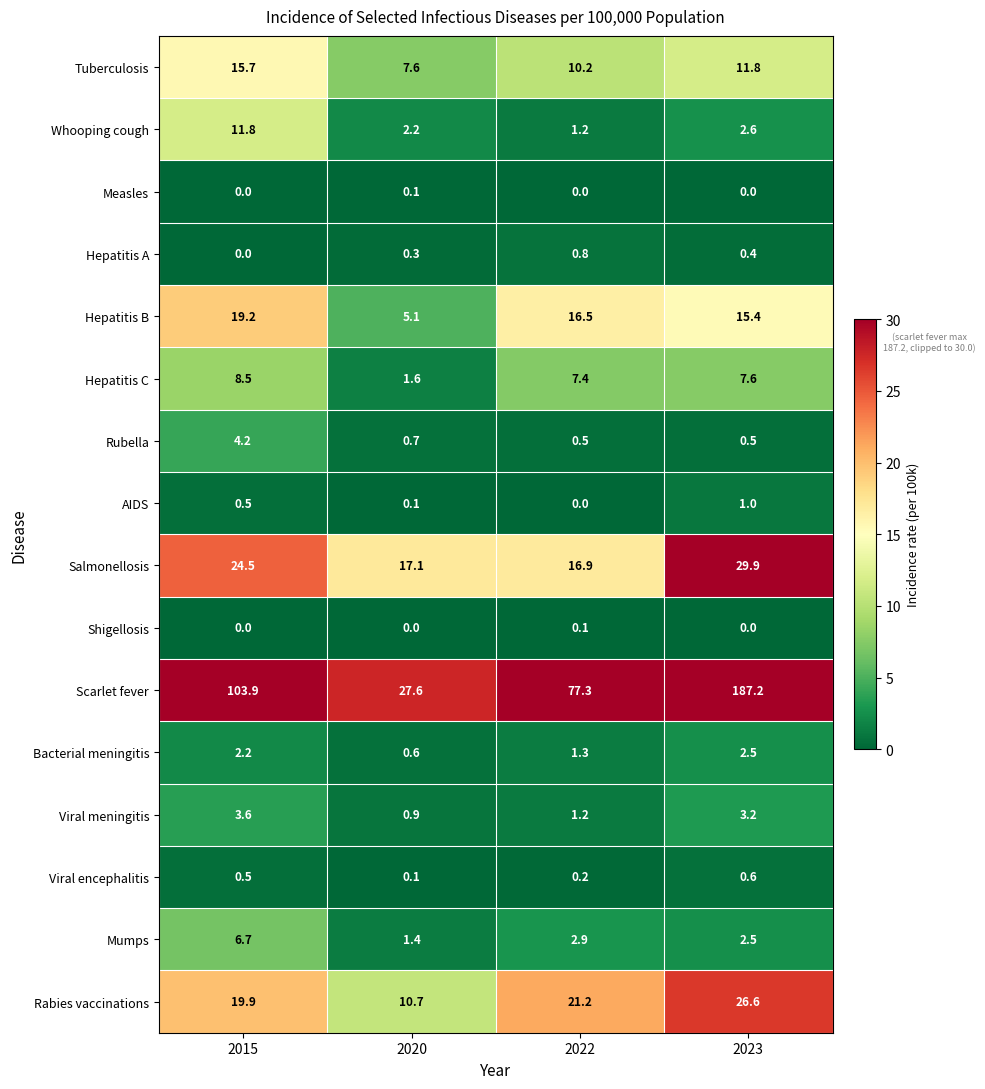

Between 2015 and 2022, which series saw the biggest shift?

Scarlet fever